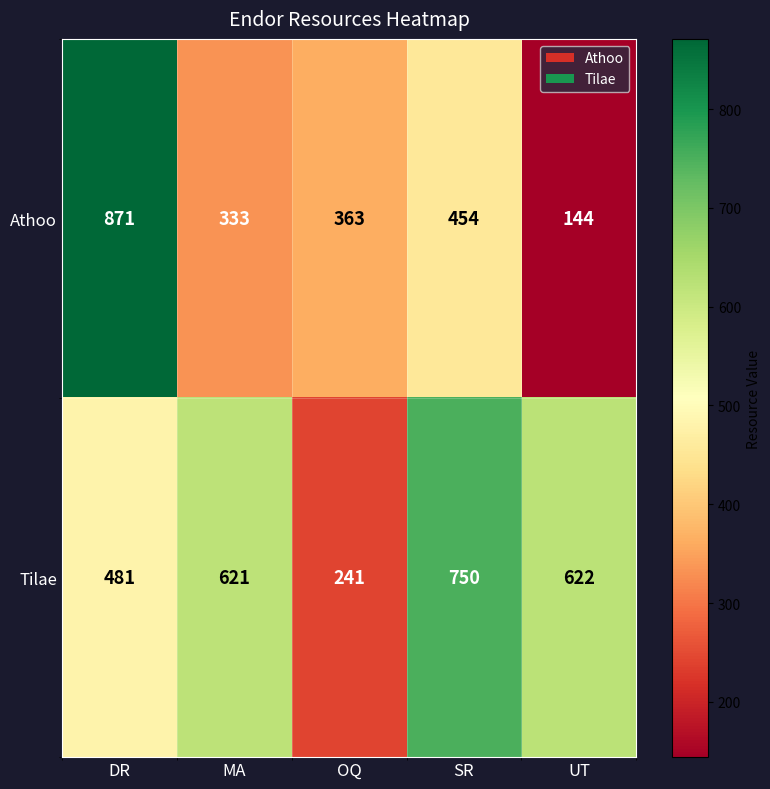

What is the smallest value displayed?

144